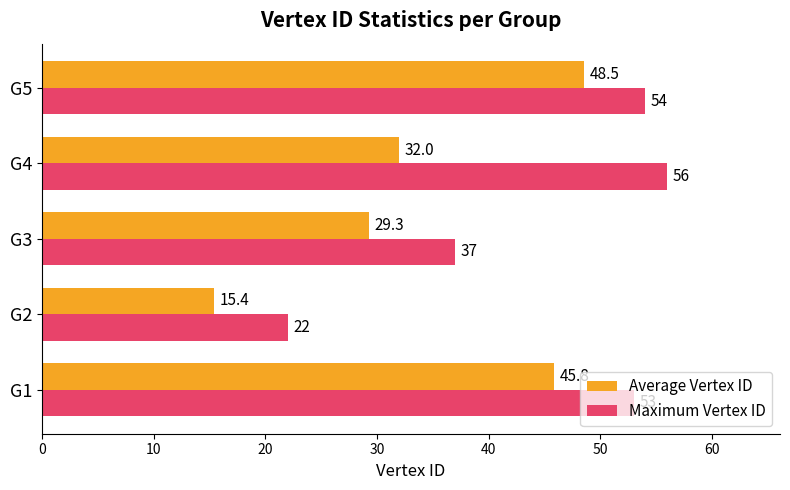

Which series changed the most between G1 and G2?

Maximum Vertex ID